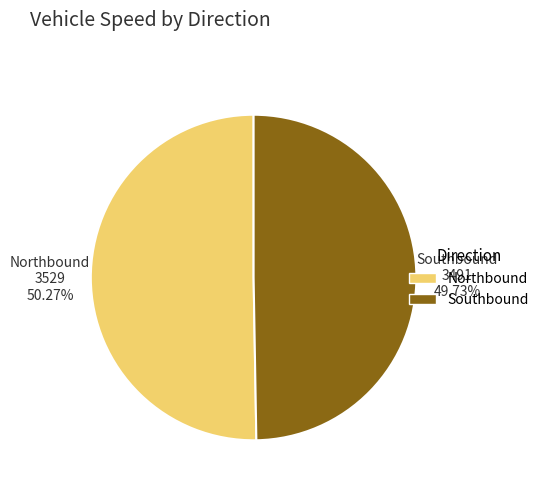

To the nearest percent, what is the difference between the largest and smallest slice percentages?

1%